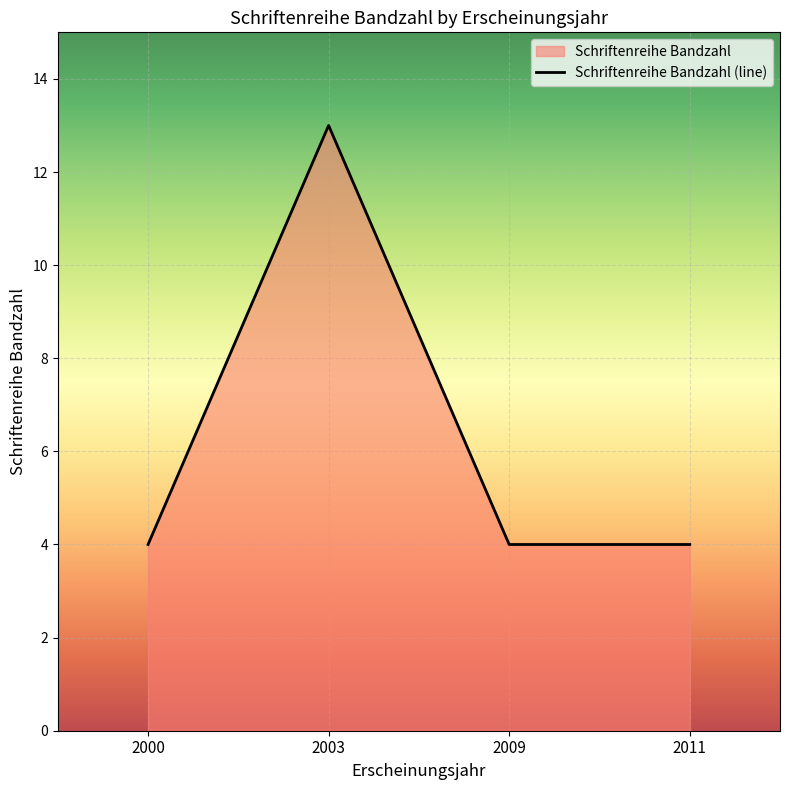

How many points are higher than both their immediate neighbors (excluding endpoints)?

1